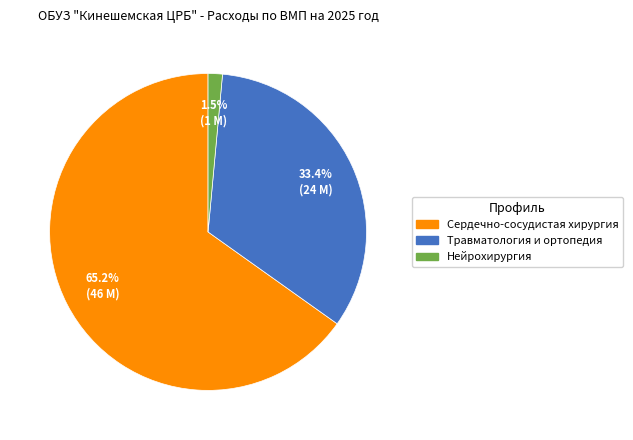

Rank the categories by value from highest to lowest.

Сердечно-сосудистая хирургия, Травматология и ортопедия, Нейрохирургия